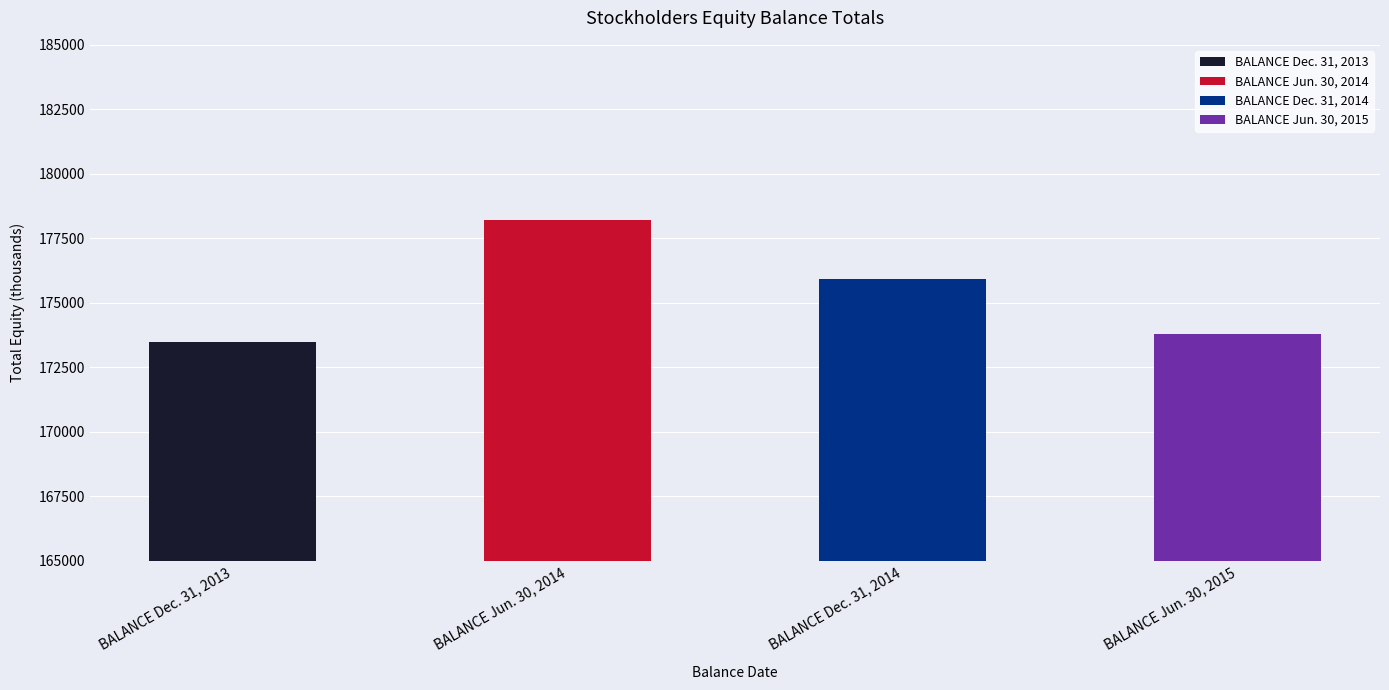

Is it true that the value at BALANCE Jun. 30, 2014 is 178205?

True